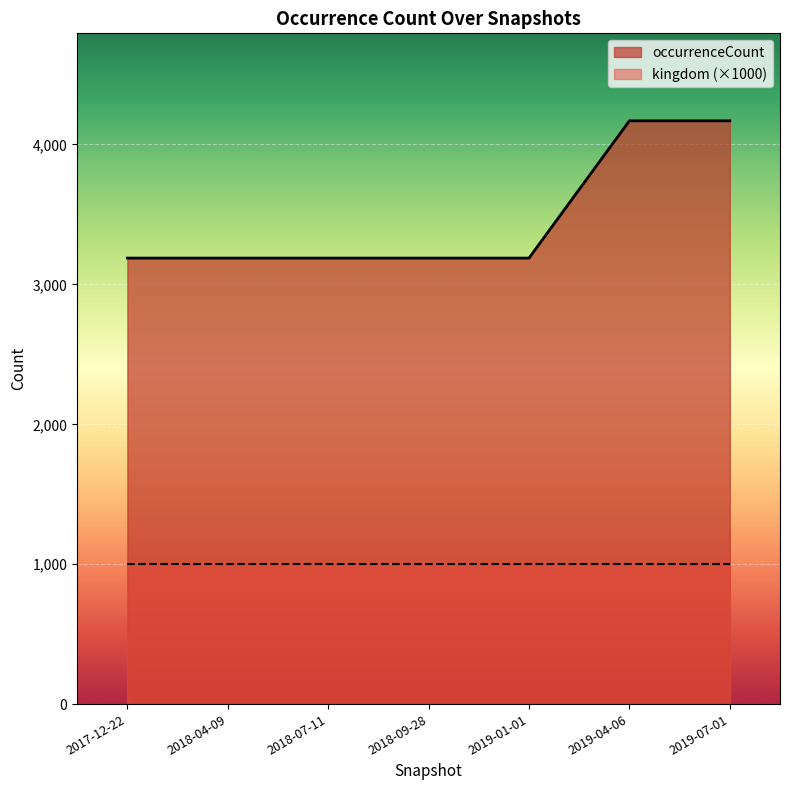

Which series has the largest total across all categories?

occurrenceCount